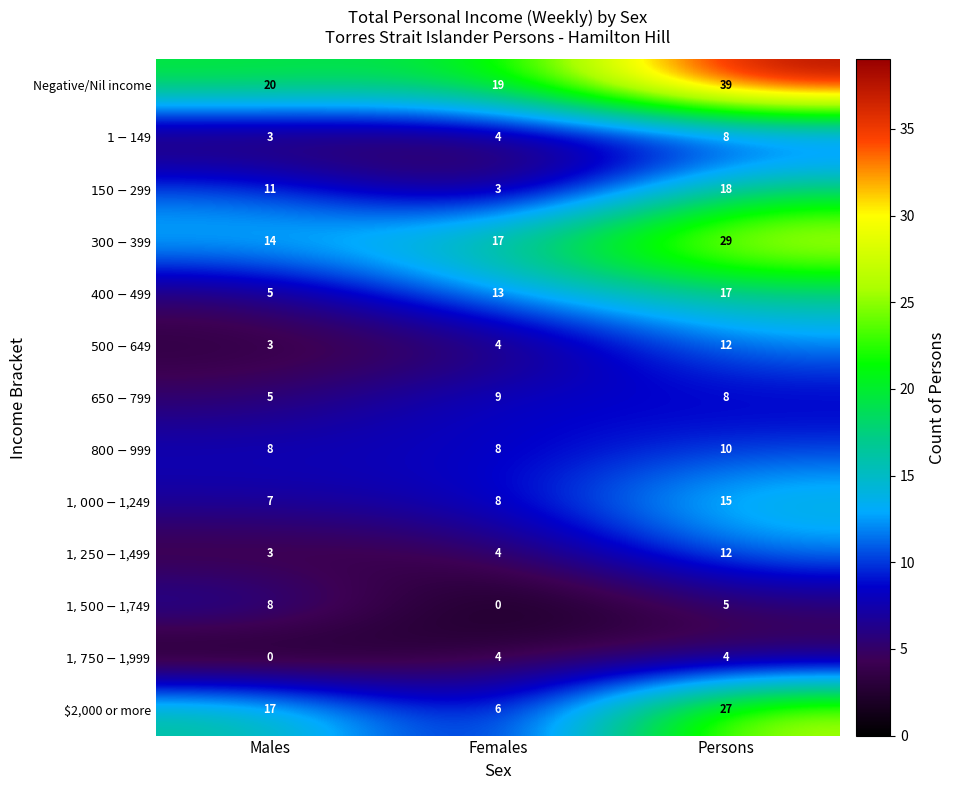

The value of Negative/Nil income at Females is 19. True or false?

True